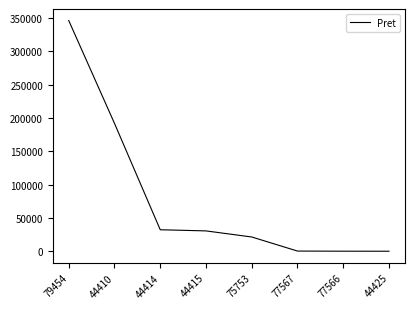

What is the sum of all values?

623177.8